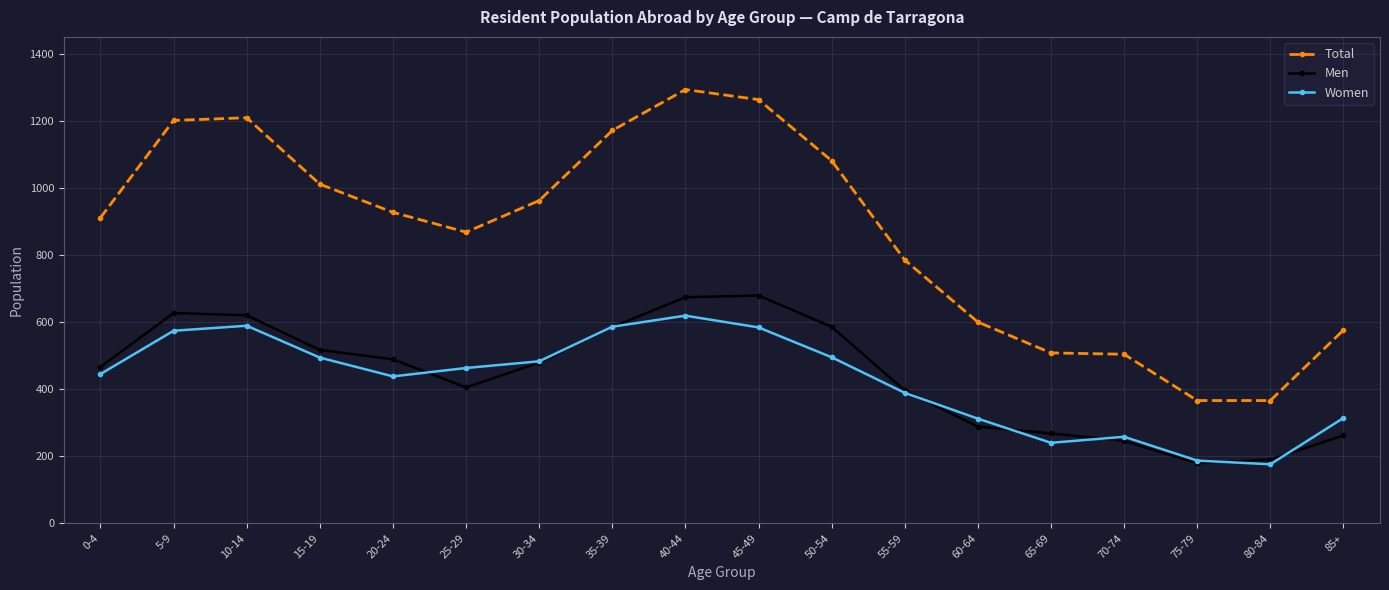

True or false: Total has a value of 446 at 55-59.

False